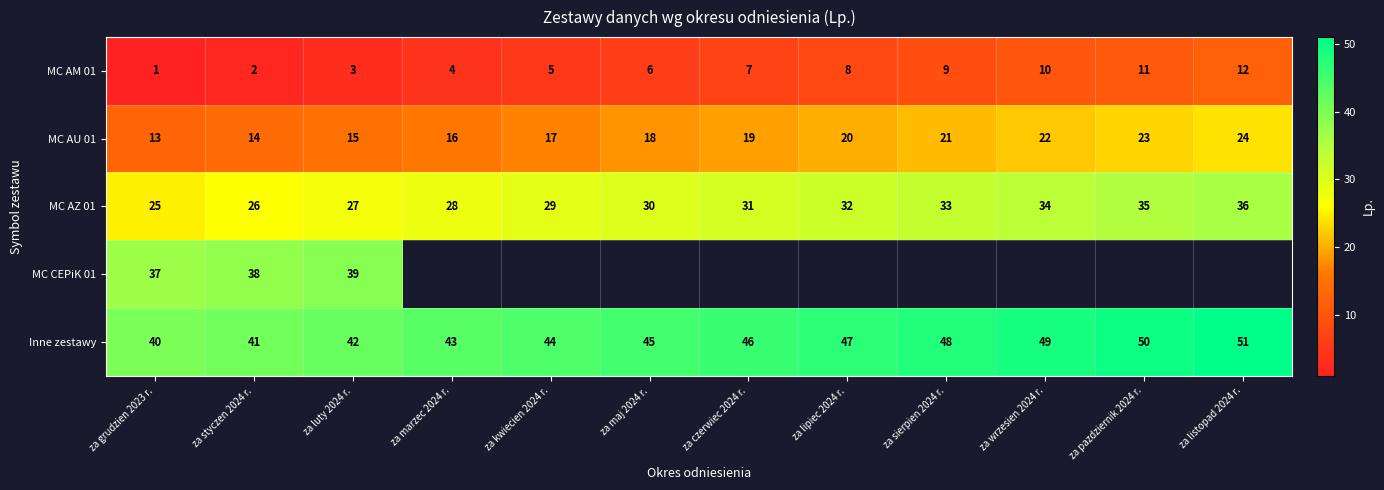

What is the sum of the MC AM 01 values at za pazdziernik 2024 r. and za styczen 2024 r.?

13